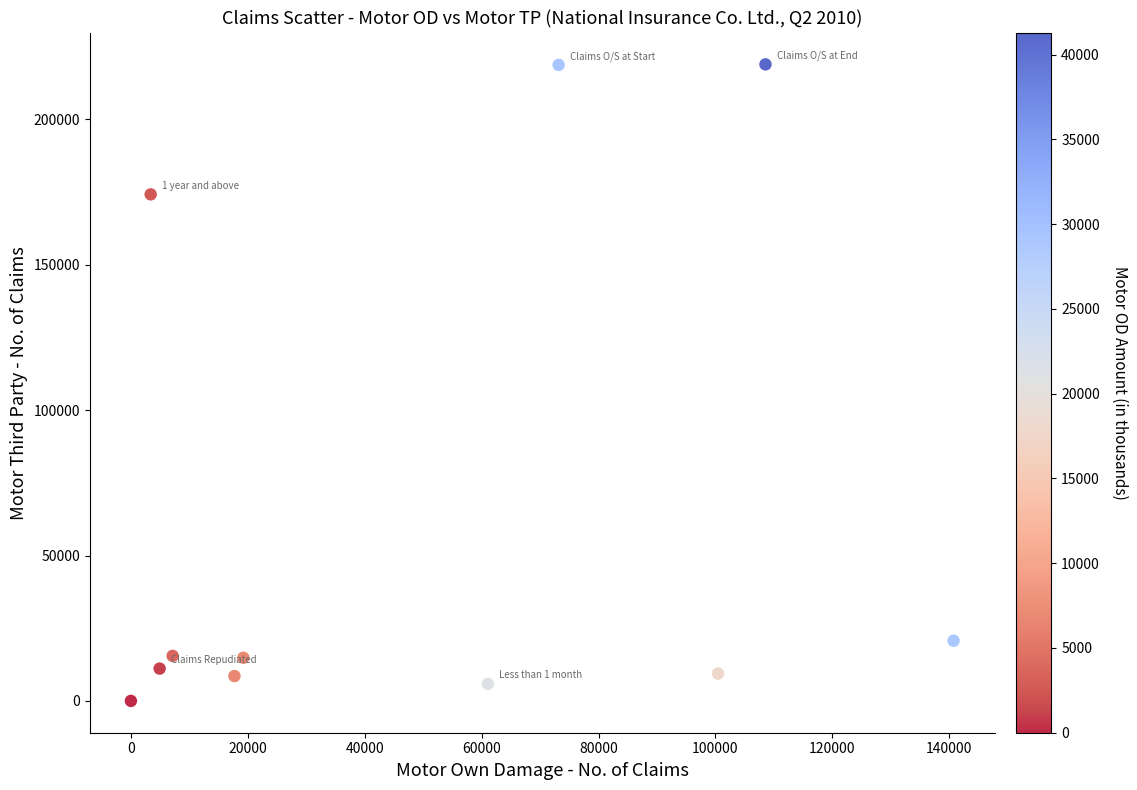

What is the range of X values (max minus min)?

140718